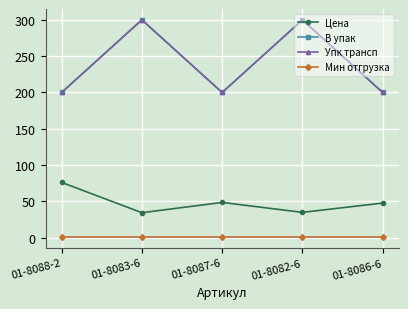

True or false: Упк трансп has a value of 200.0 at 01-8087-6.

True